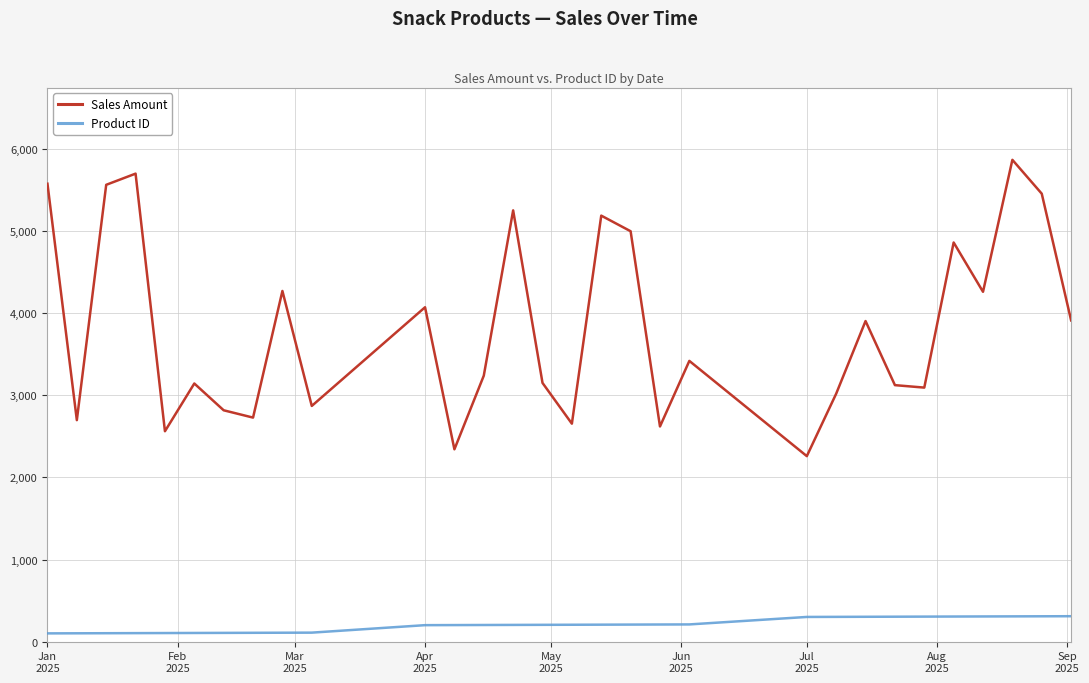

Which series has the largest total across all categories?

Sales Amount